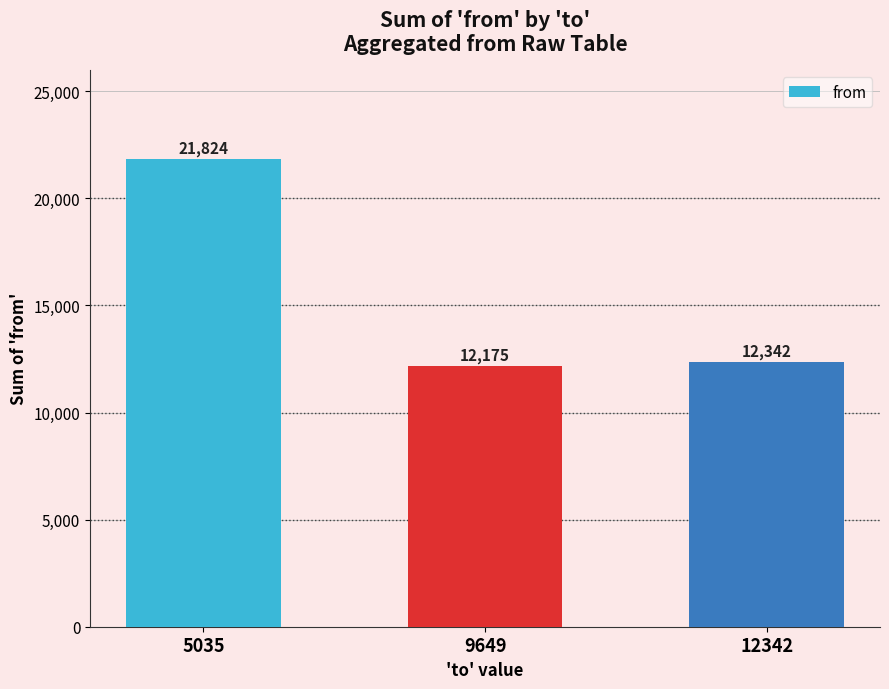

List the labels in order of value, largest first.

5035, 12342, 9649